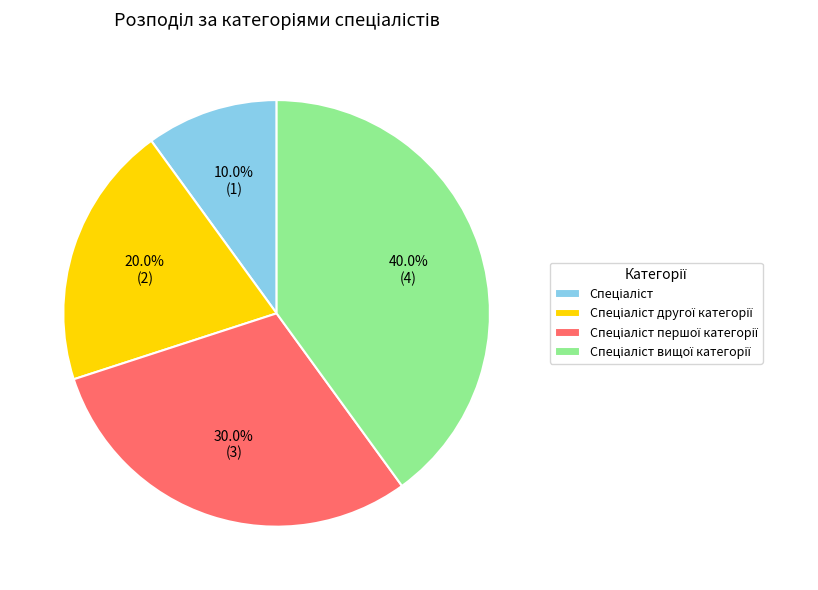

How many slices are in this pie chart?

4